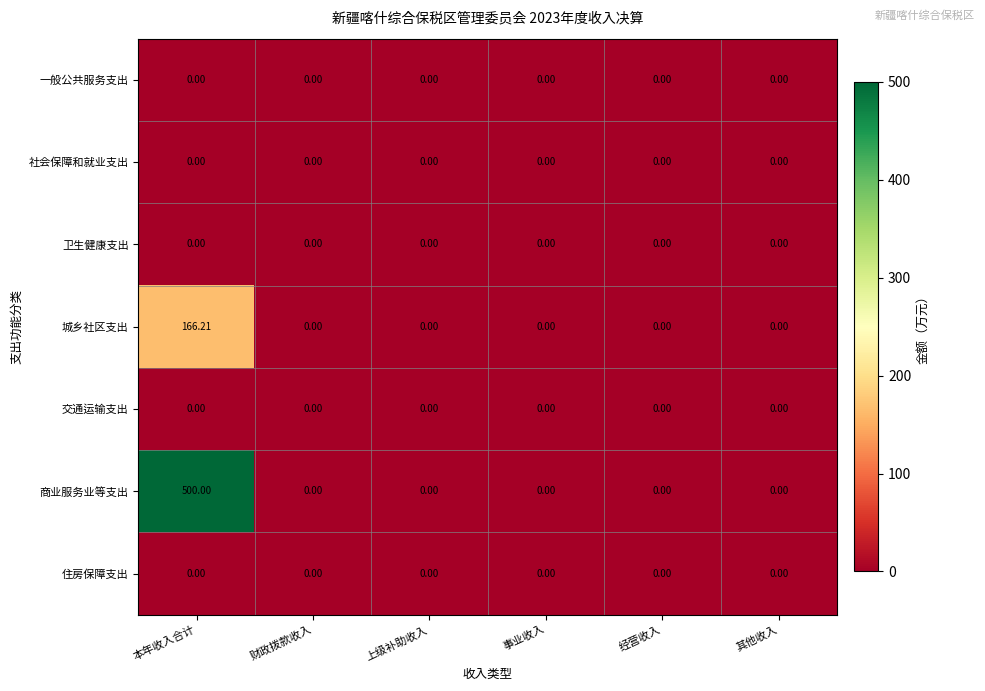

Which series has the largest range (max minus min)?

商业服务业等支出